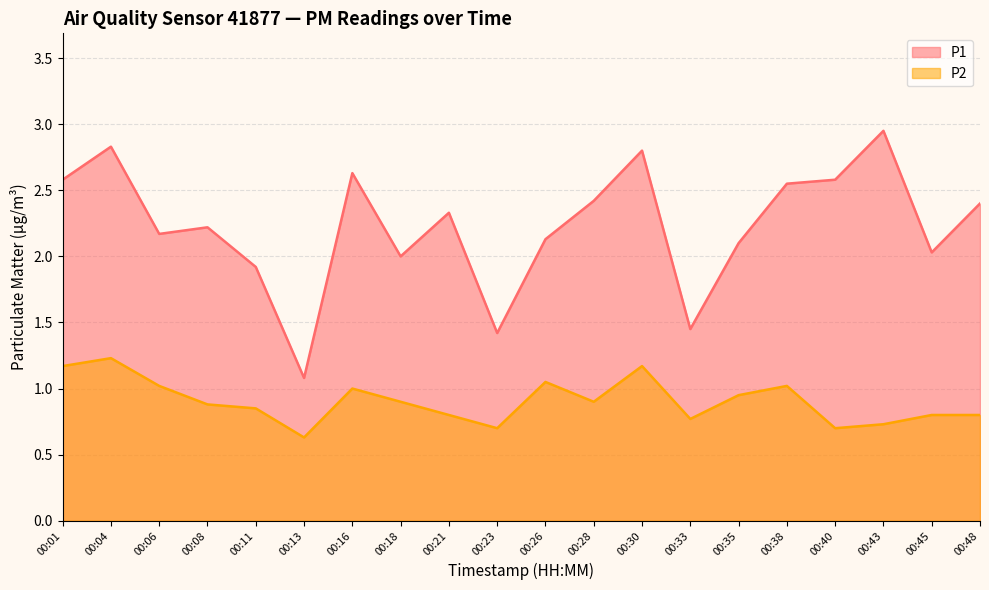

Reading right to left, transcribe all the data shown in this chart.

P1: 2.4	2.0	3.0	2.6	2.5	2.1	1.4	2.8	2.4	2.1	1.4	2.3	2.0	2.6	1.1	1.9	2.2	2.2	2.8	2.6
P2: 0.8	0.8	0.7	0.7	1.0	0.9	0.8	1.2	0.9	1.1	0.7	0.8	0.9	1.0	0.6	0.8	0.9	1.0	1.2	1.2